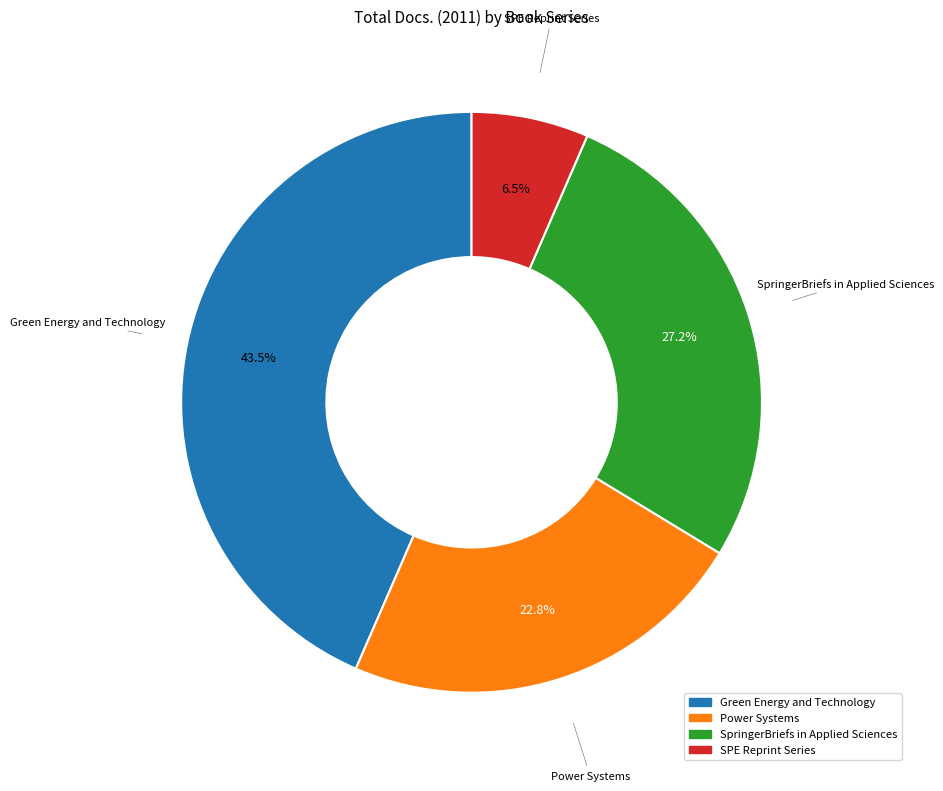

To the nearest percent, what is the difference between the Power Systems and SpringerBriefs in Applied Sciences slice percentages?

4%